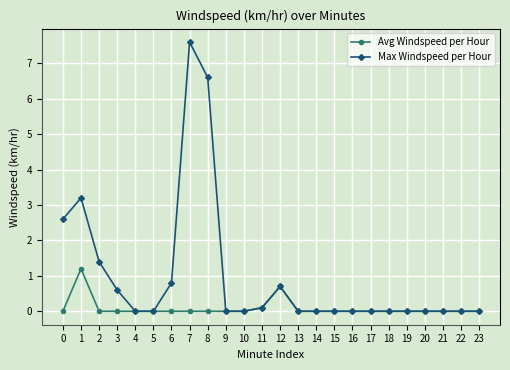

At which category does Avg Windspeed per Hour reach its first local peak?

1